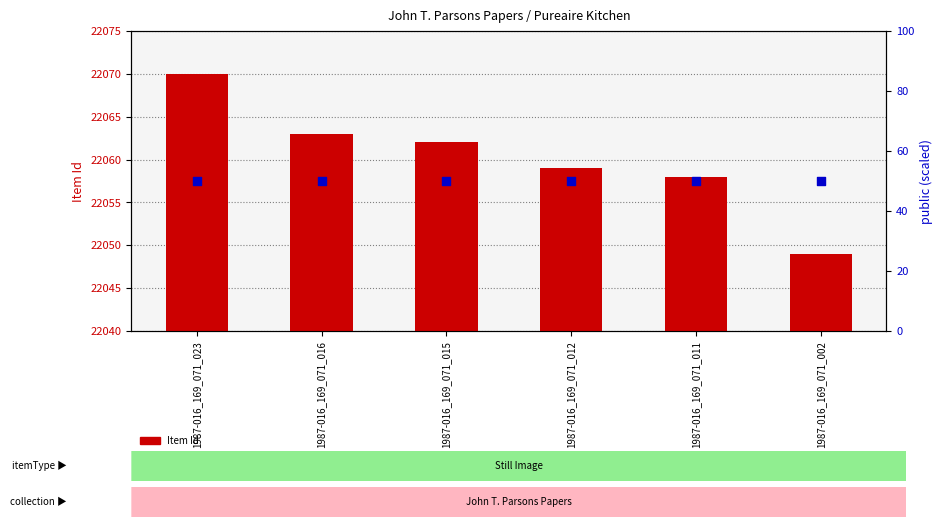

Is the value of public at 1987-016_169_071_011 greater than the value of Item Id at 1987-016_169_071_012?

No